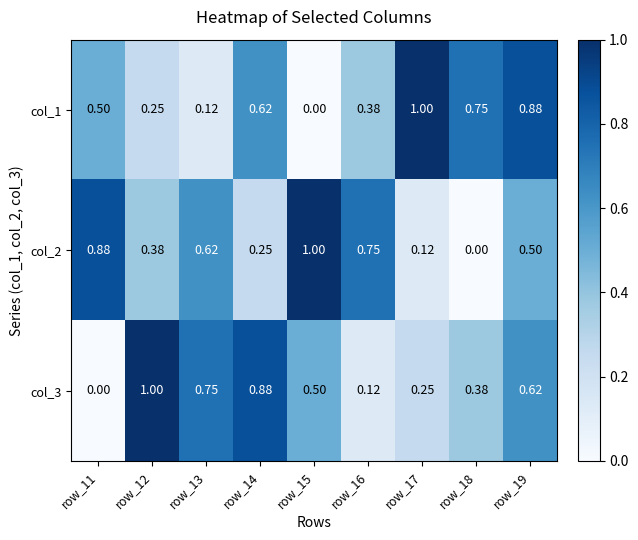

Is the value of col_1 at row_14 greater than the value of col_2 at row_16?

No